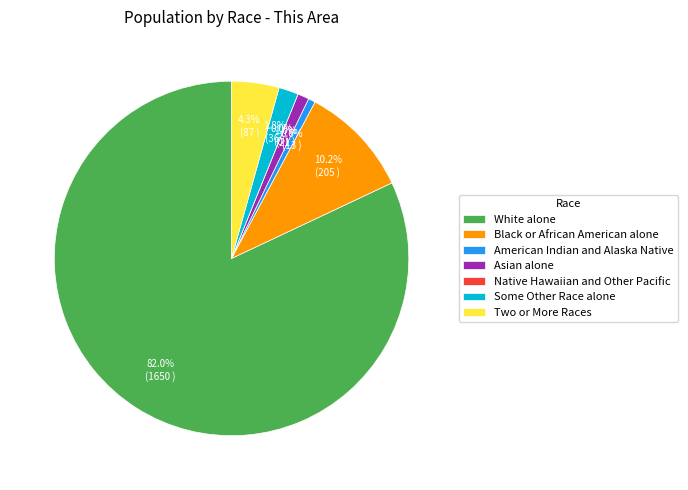

Between Some Other Race alone and Native Hawaiian and Other Pacific, which is larger?

Some Other Race alone